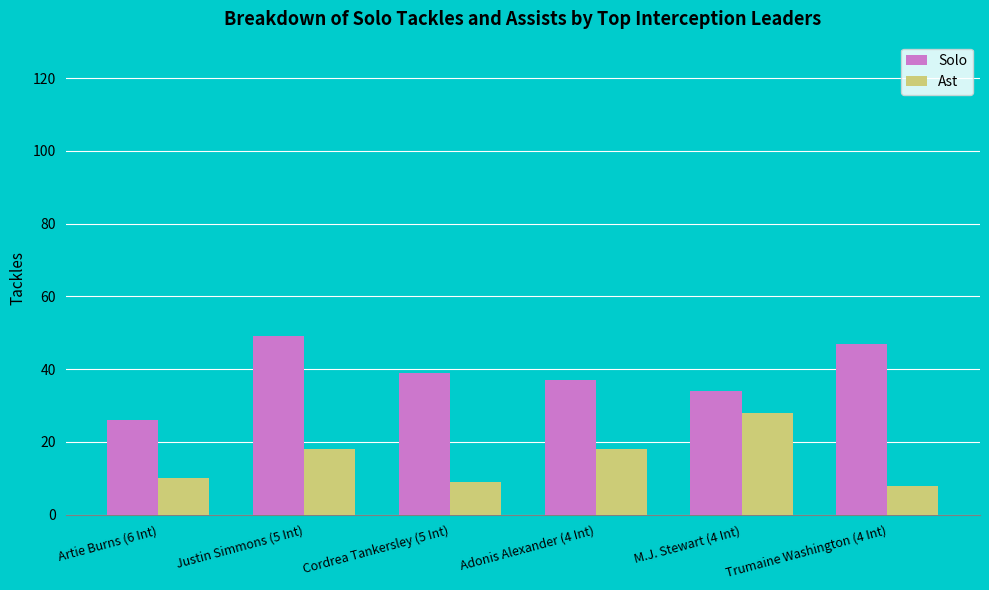

What is the label of the 2nd bar from the right?

M.J. Stewart (4 Int)